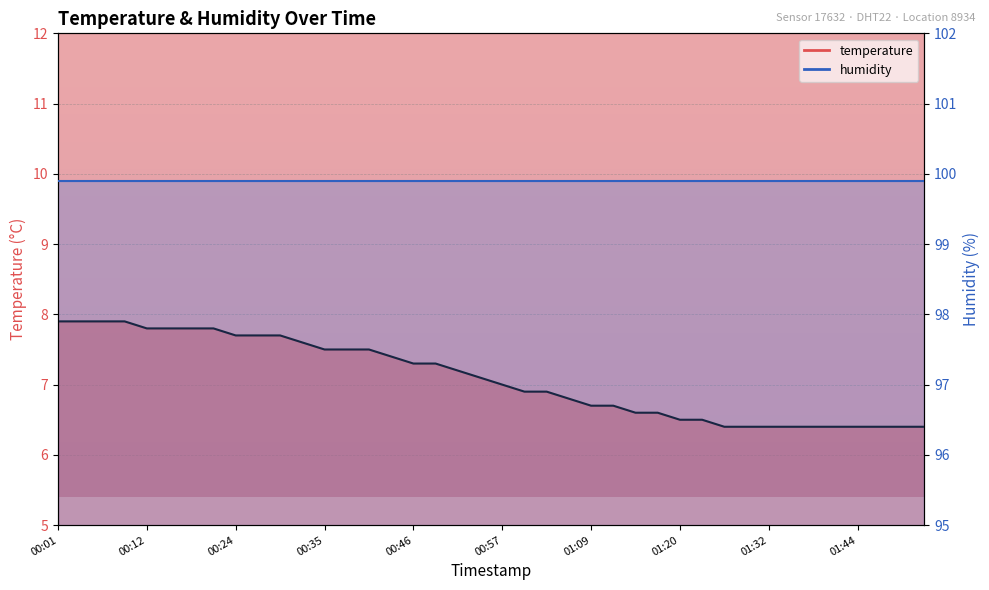

Reading left to right, what are all the values shown in this chart?

7.9	7.9	7.9	7.9	7.8	7.8	7.8	7.8	7.7	7.7	7.7	7.6	7.5	7.5	7.5	7.4	7.3	7.3	7.2	7.1	7.0	6.9	6.9	6.8	6.7	6.7	6.6	6.6	6.5	6.5	6.4	6.4	6.4	6.4	6.4	6.4	6.4	6.4	6.4	6.4